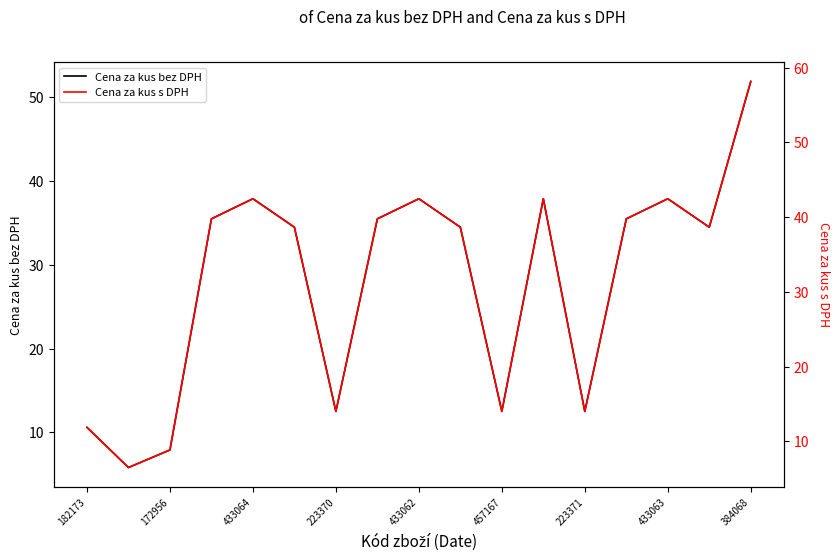

What is the minimum value shown in the chart?

5.8